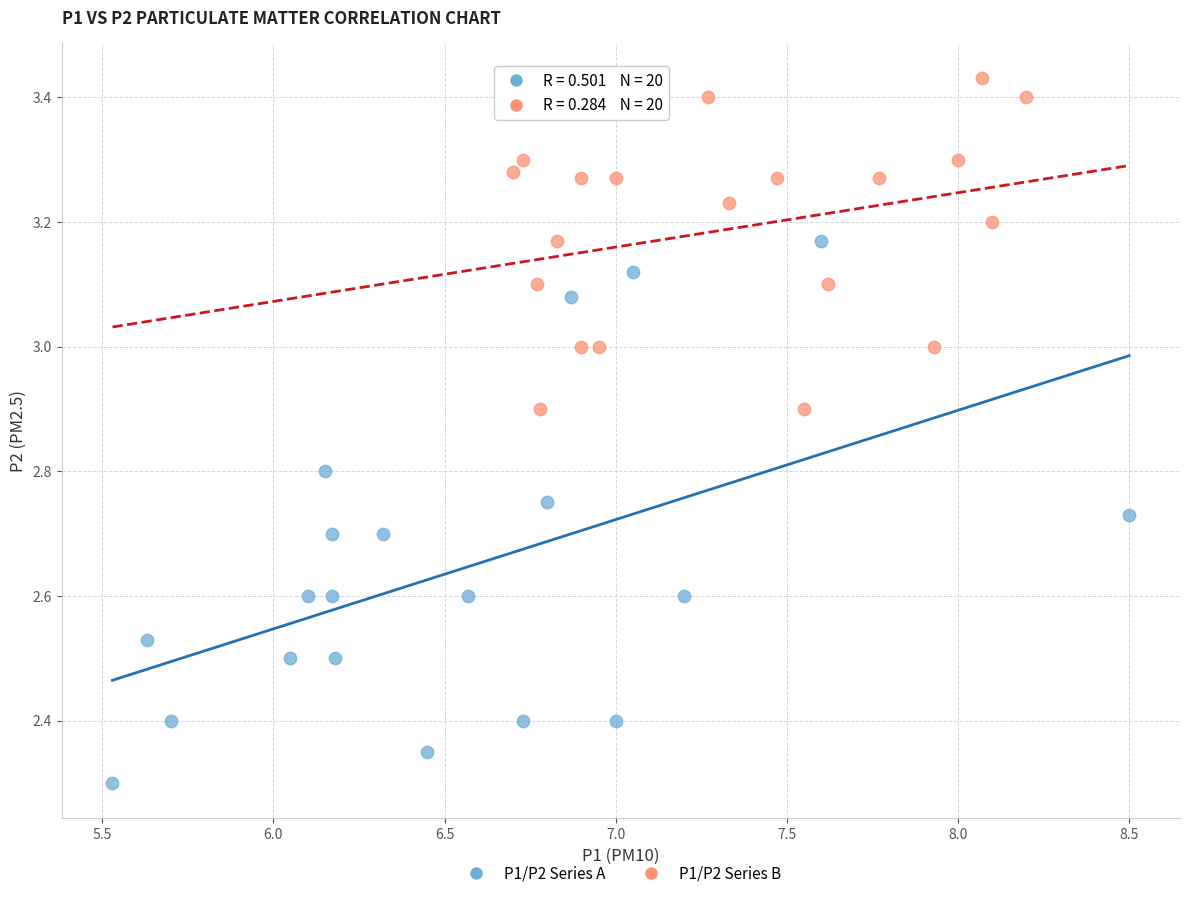

What are all the series names shown in the legend?

P1/P2 Series A, P1/P2 Series B